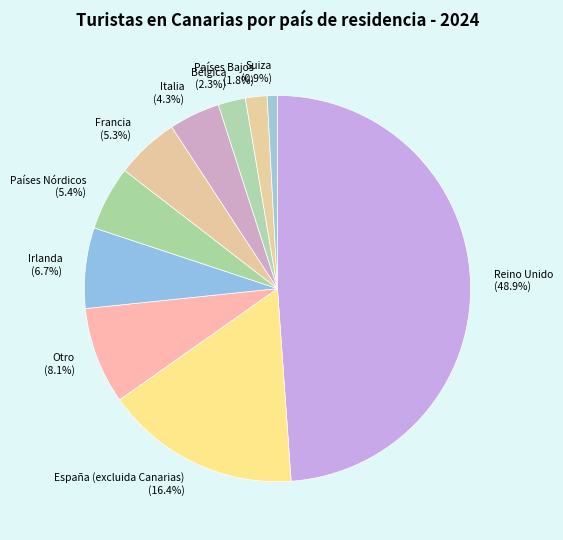

Is Reino Unido the majority of the pie?

No